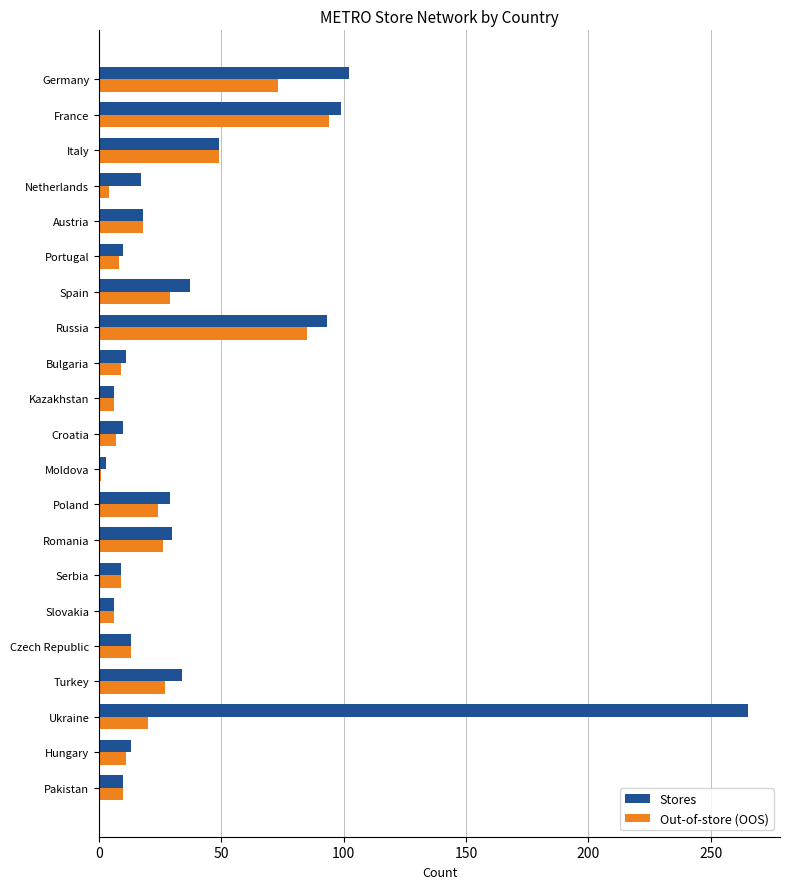

What is the greatest value displayed?

265